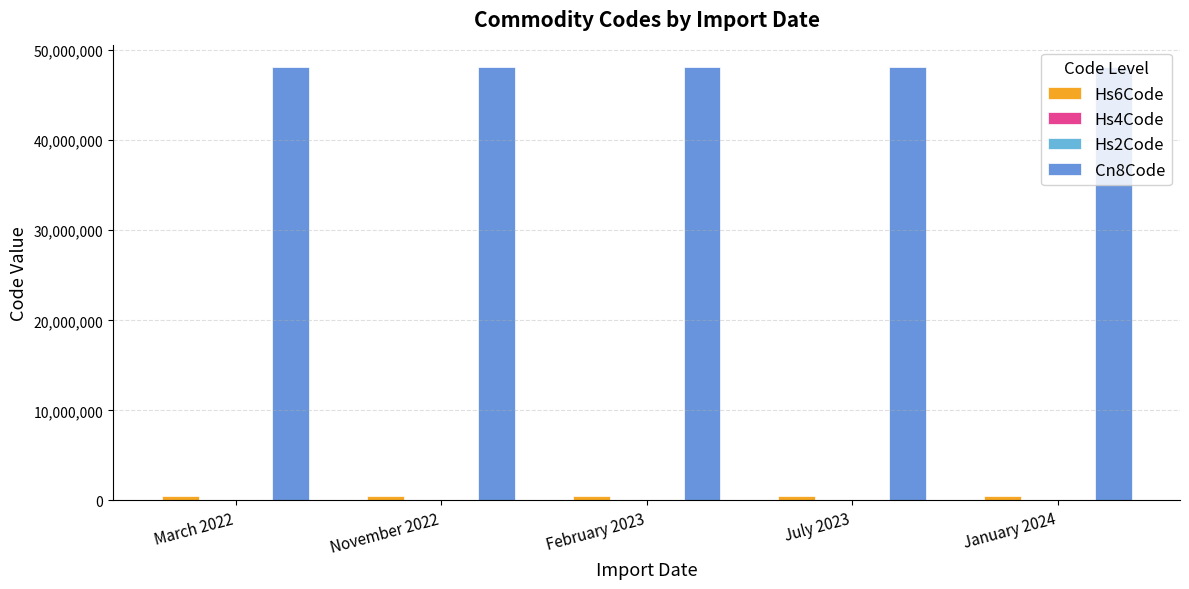

At how many categories does at least one series exceed 606313?

5